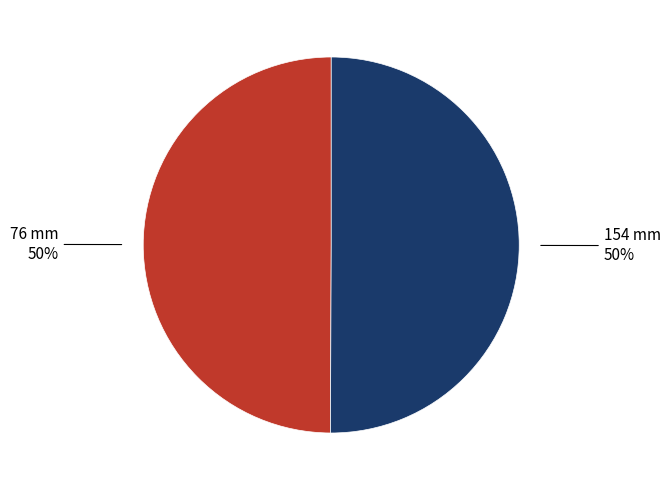

To the nearest percent, what is the average slice percentage?

50%